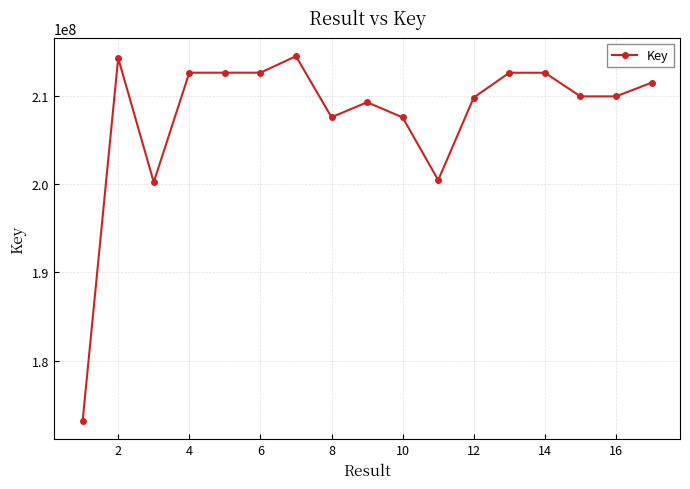

What is the greatest value displayed?

214517940